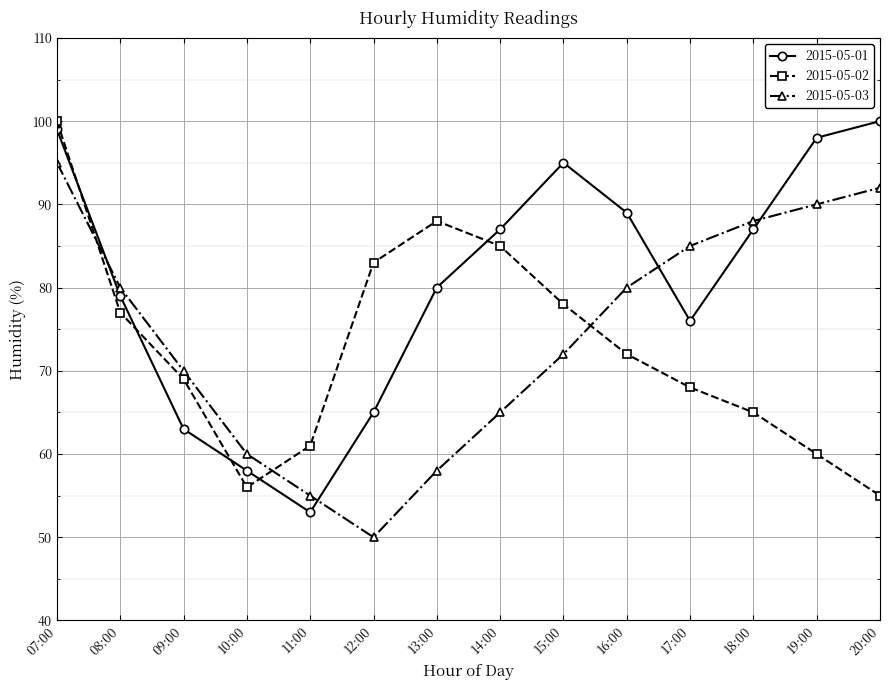

True or false: 2015-05-02 has more than 1 interior local peaks.

False